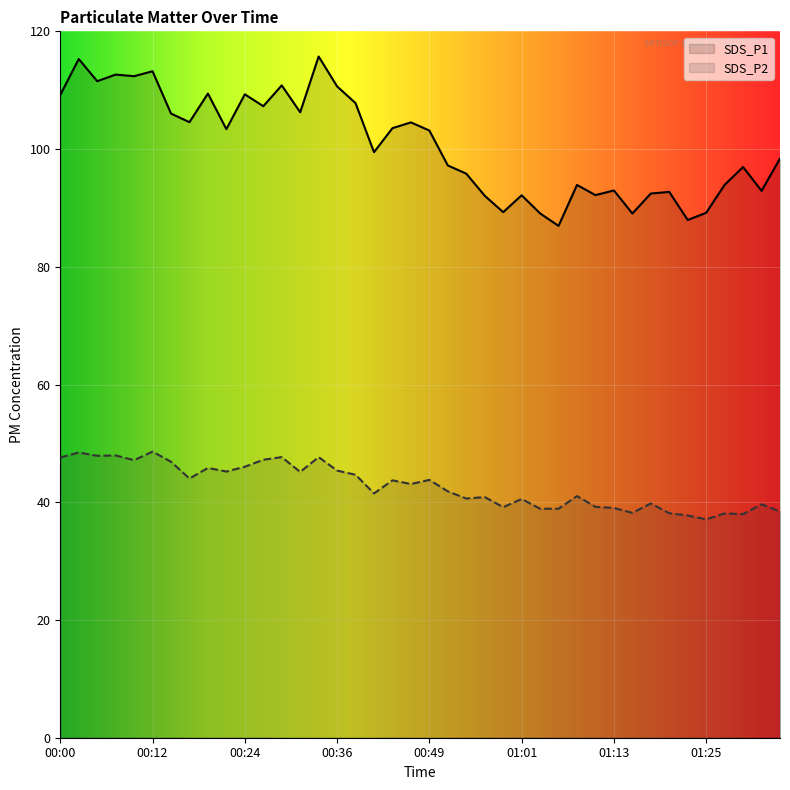

What is the highest value of the SDS_P1 series?

115.7